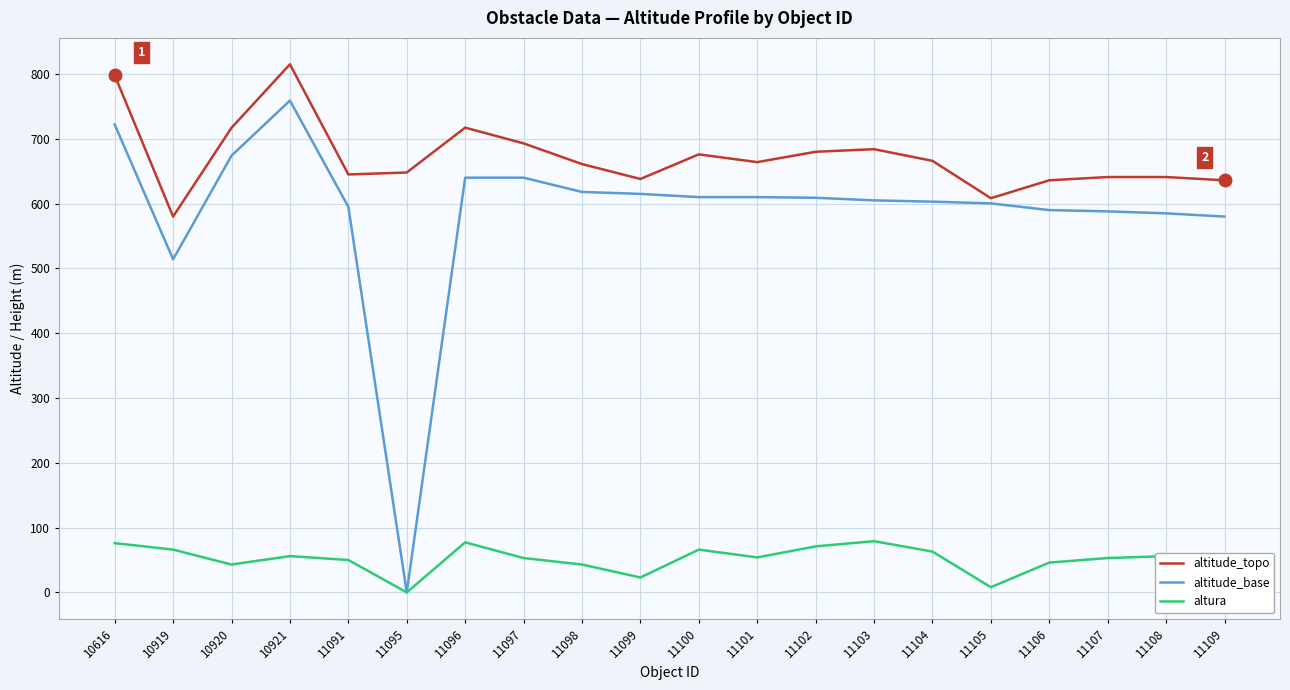

Does the chart display data point markers on the line(s)?

No